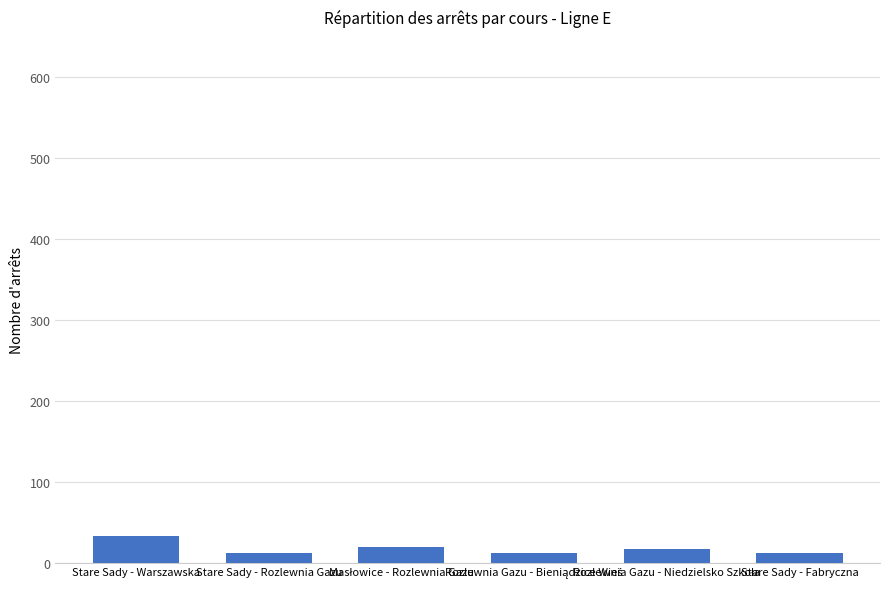

What is the difference between the maximum and second lowest values?

21